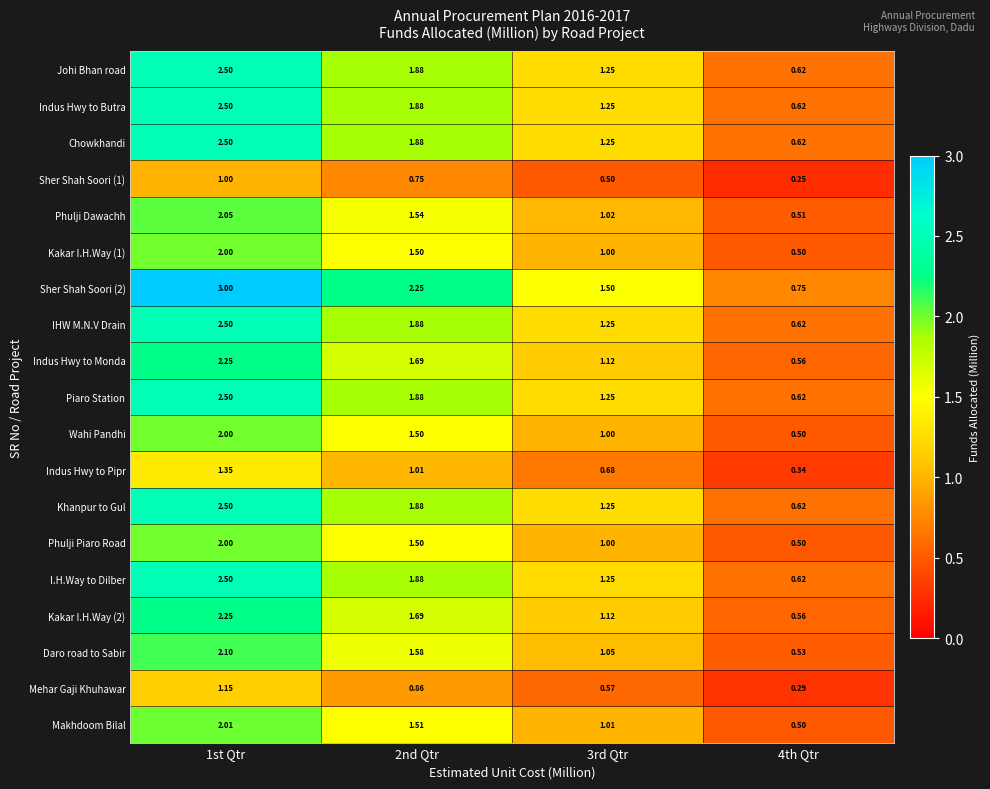

At which category does the chart reach its peak across all series?

1st Qtr